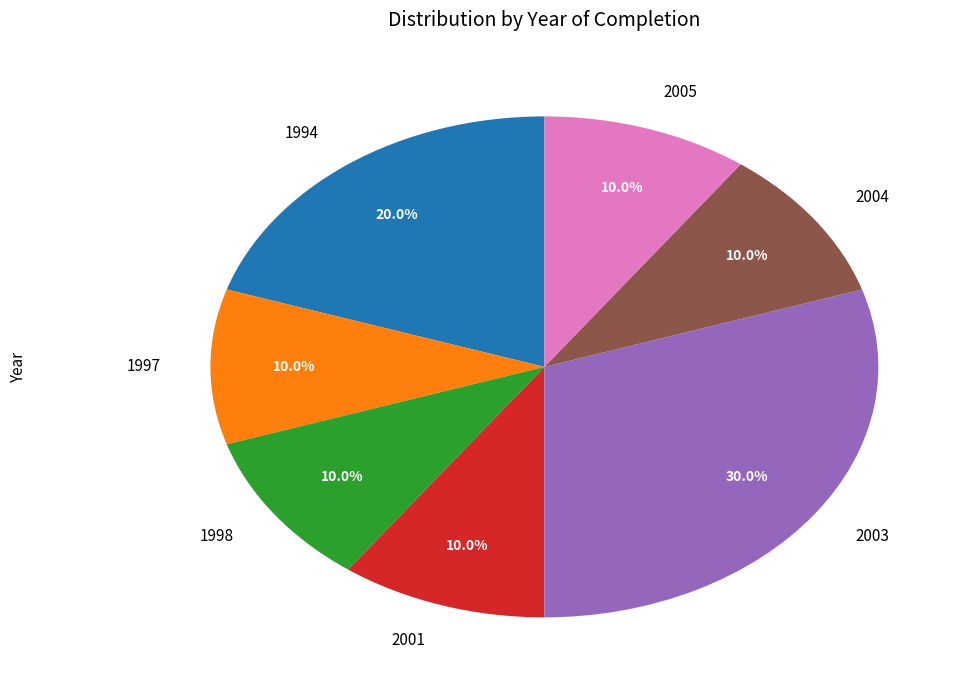

Which slice is the largest?

2003